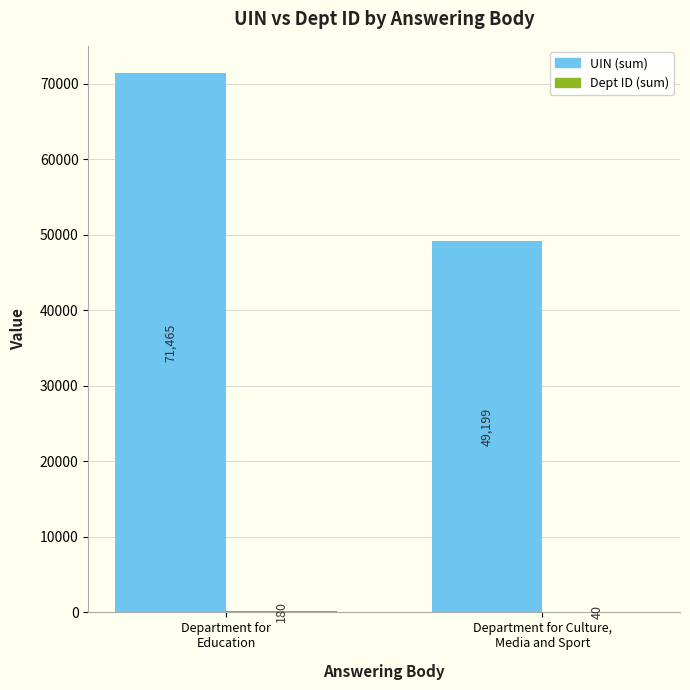

Which series has the largest total across all categories?

UIN (sum)